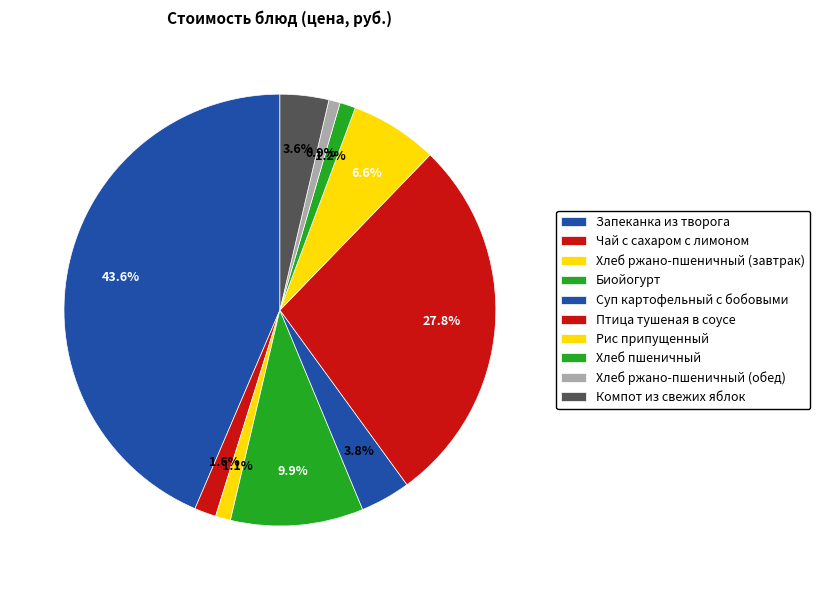

What percentage do Хлеб ржано-пшеничный (обед) and Птица тушеная в соусе together represent?

28.6%